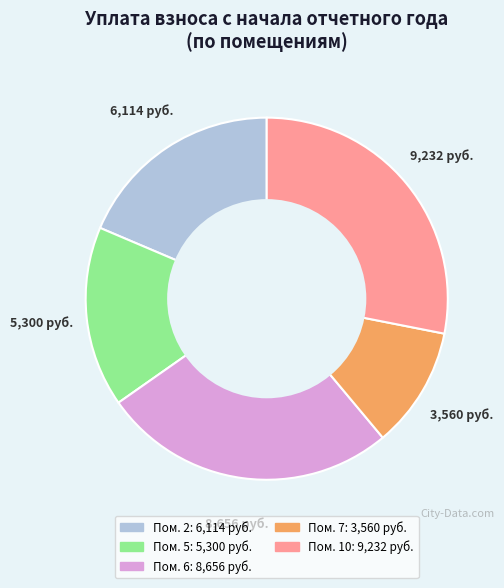

Is there a majority slice in this chart?

No